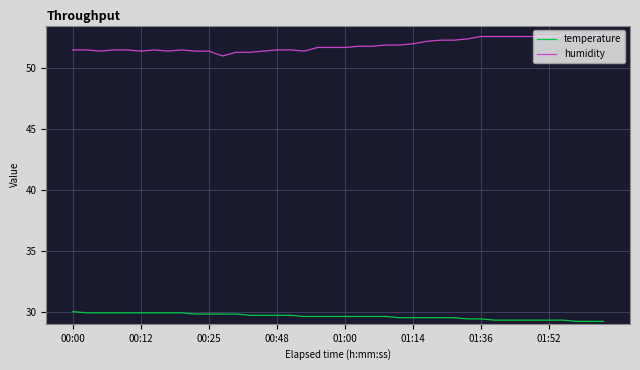

True or false: humidity and temperature intersect in this chart.

False